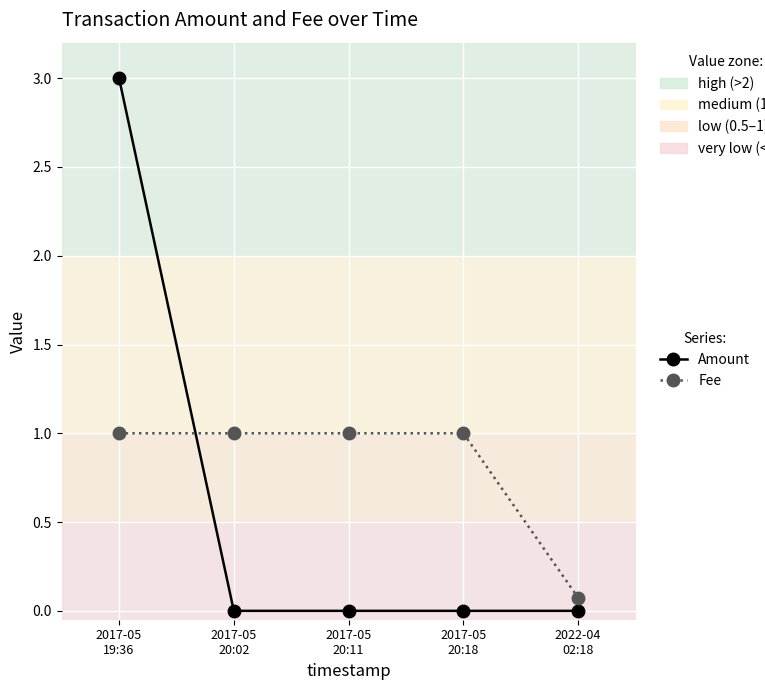

What is the highest value of the Fee series?

1.0